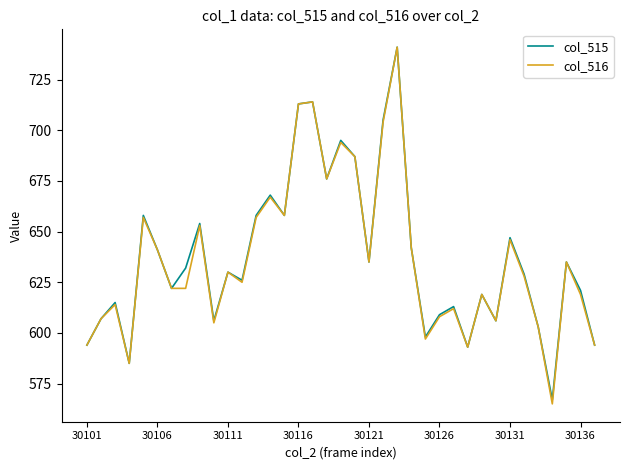

Which series has the widest spread of values?

col_516